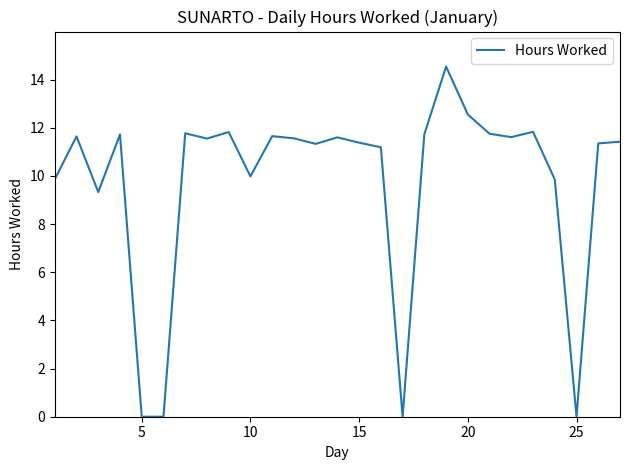

What is the maximum value shown in the chart?

14.5